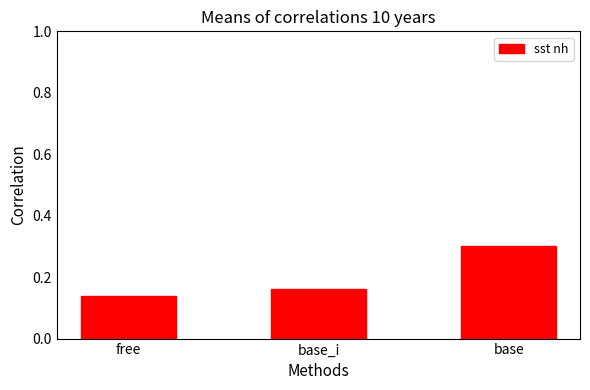

What is the change in value from base_i to base?

+0.1